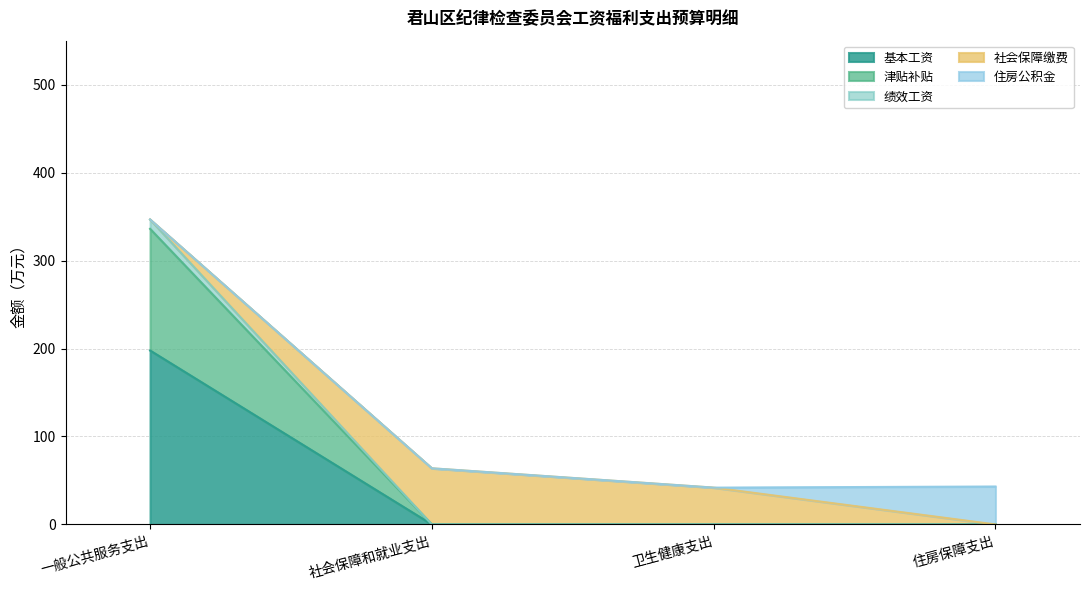

List the labels in order of 津贴补贴 value, largest first.

一般公共服务支出, 社会保障和就业支出, 卫生健康支出, 住房保障支出